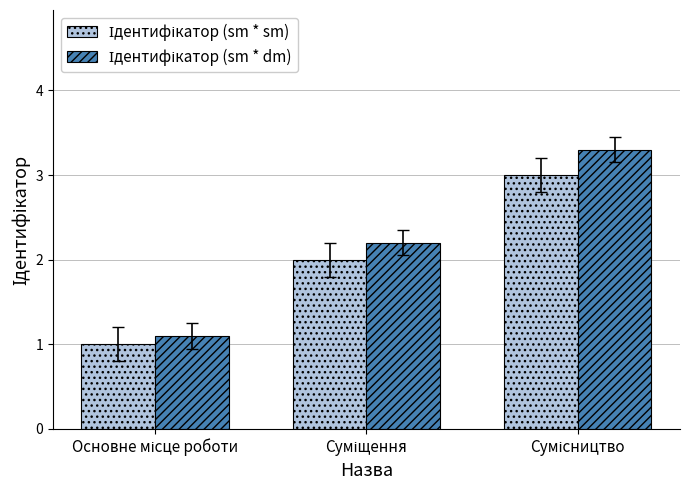

What is the maximum value shown in the chart?

3.3